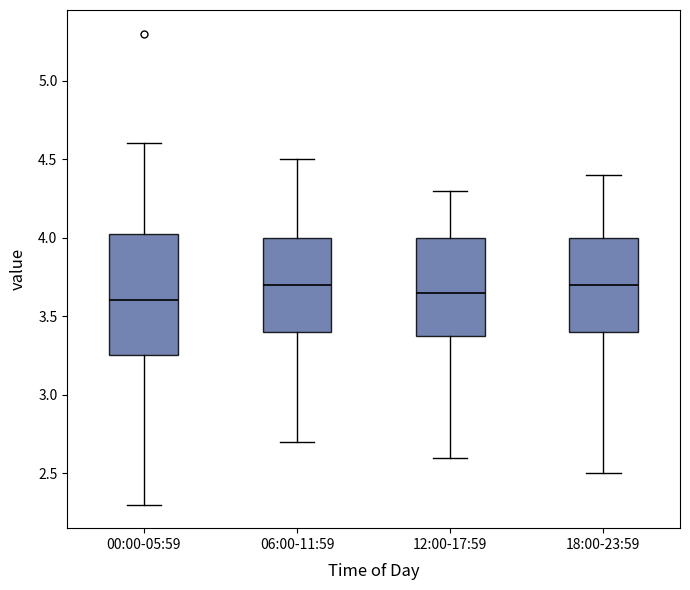

Which box is the tallest, from its lower edge to its upper edge?

00:00-05:59